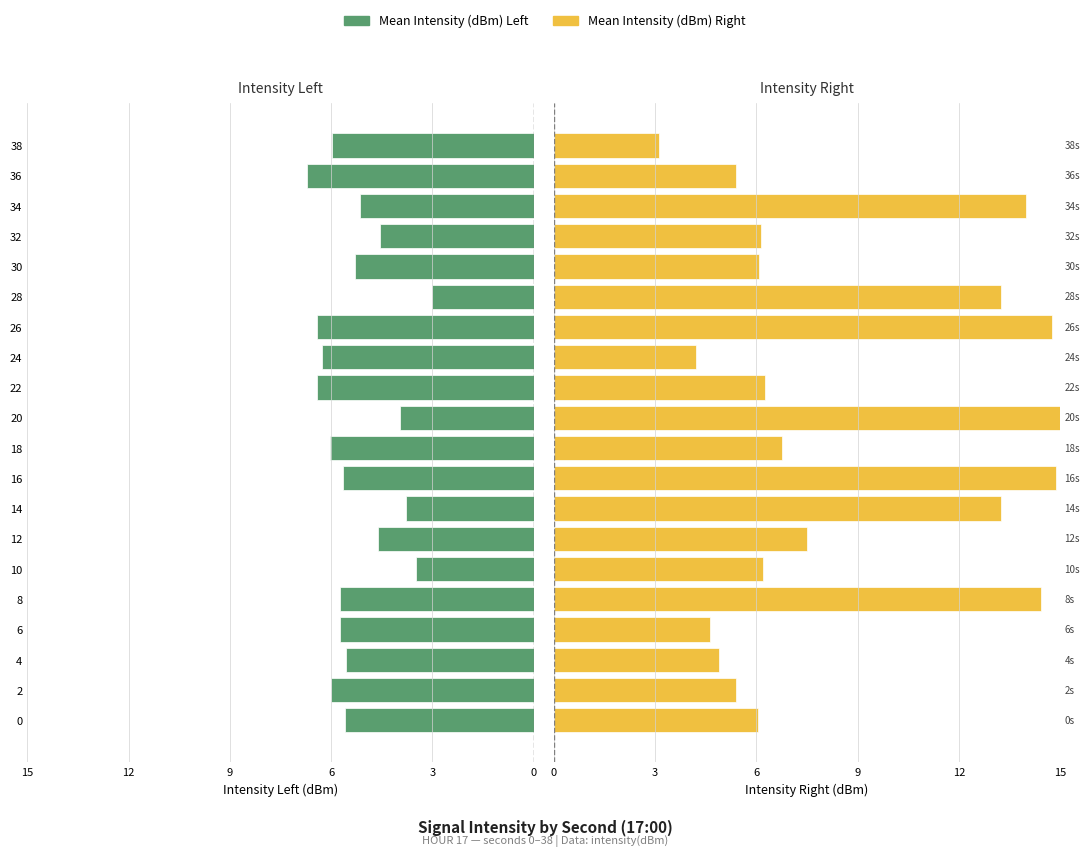

How many values in the Mean Intensity (dBm) Right series exceed 6?

14